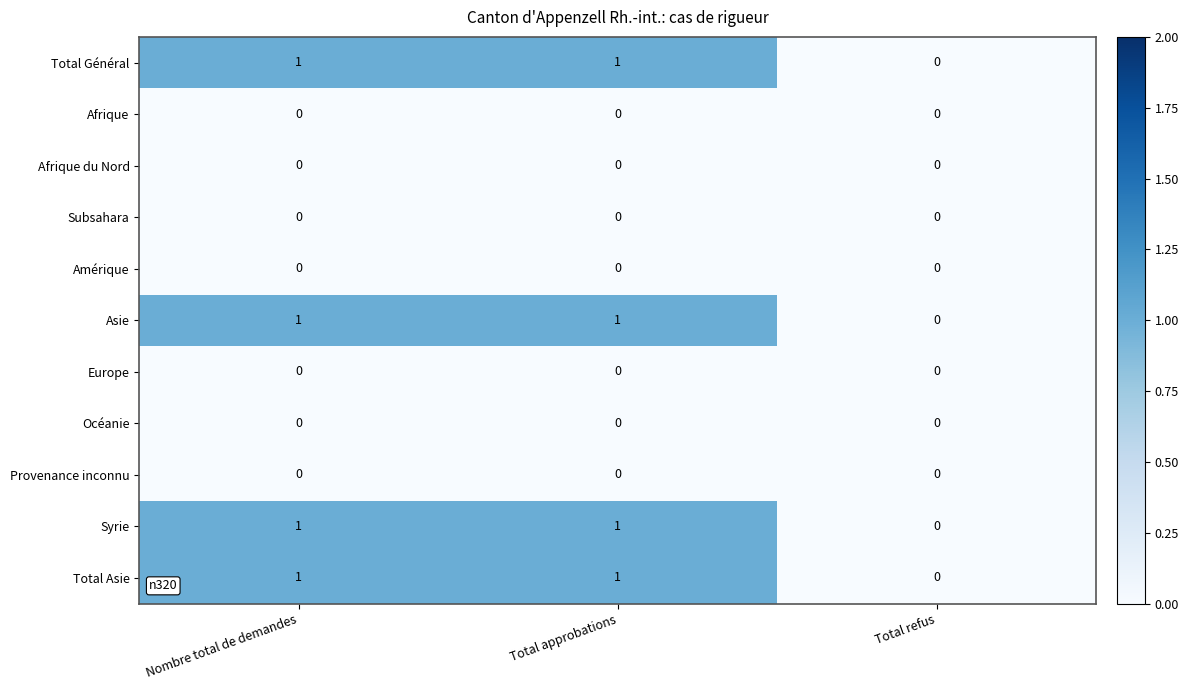

What is the difference between the highest and lowest values at Nombre total de demandes?

1